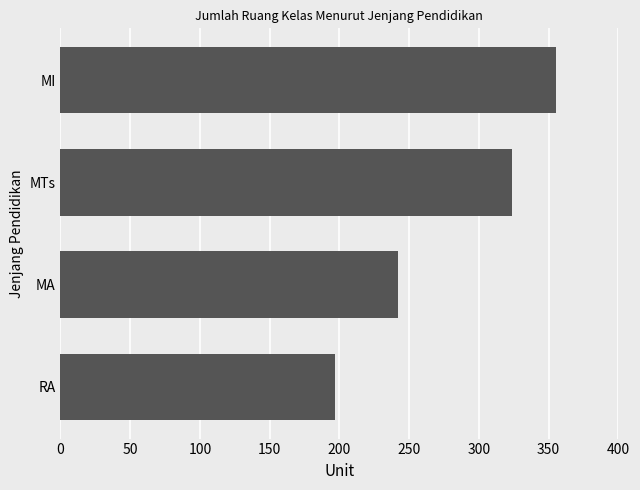

At which label is the value closest to 276?

MA